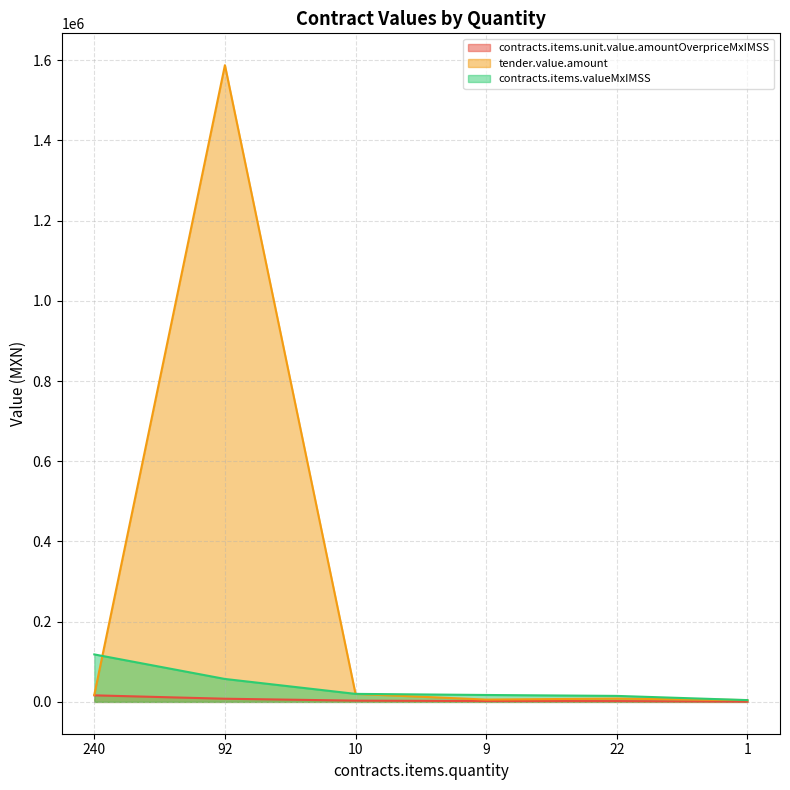

How many lines are shown in the chart?

3